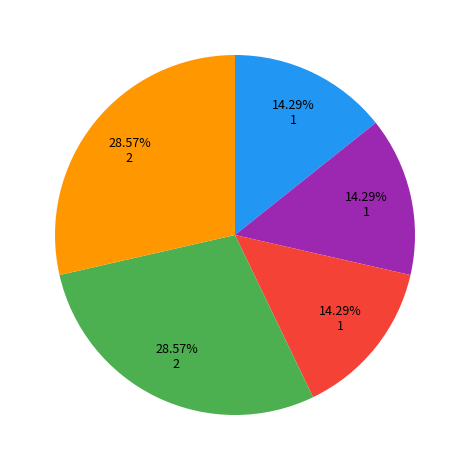

Is there any slice that represents more than half of the pie?

No